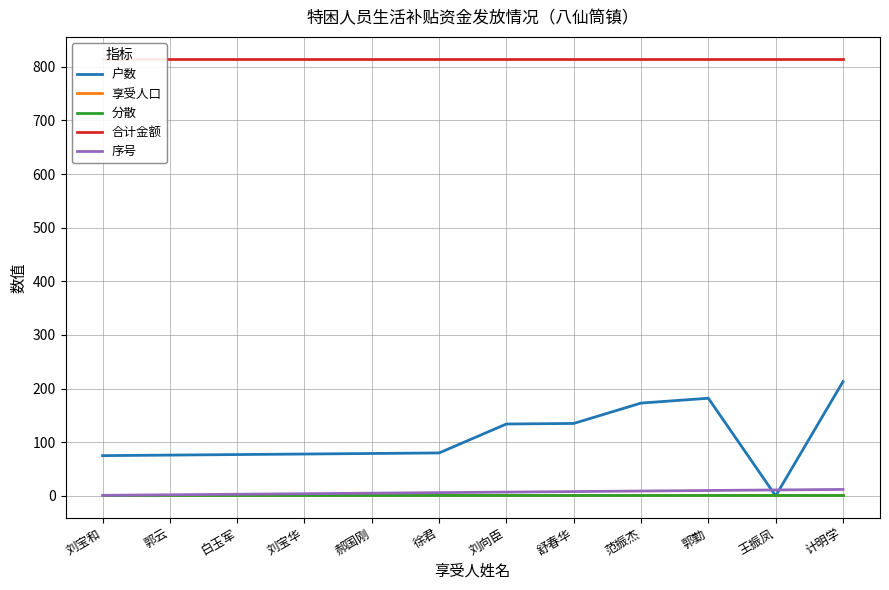

At which label is 合计金额 closest to 815?

刘宝和